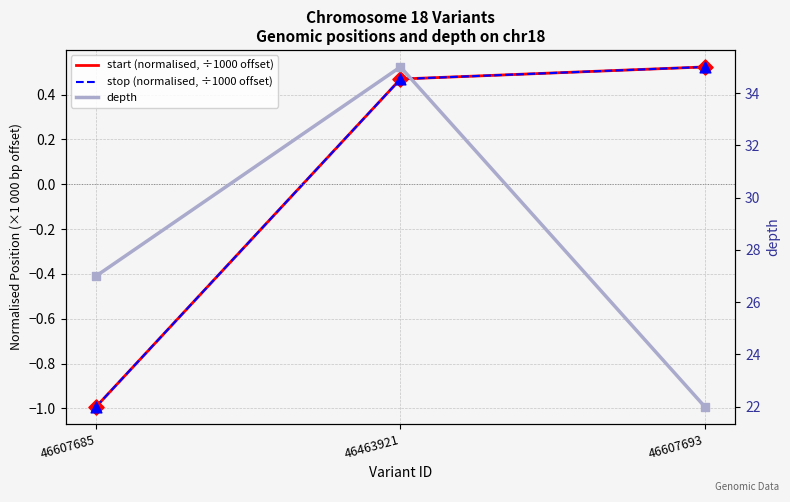

What are all the series names shown in the legend?

start (normalised, ÷1000 offset), stop (normalised, ÷1000 offset), depth